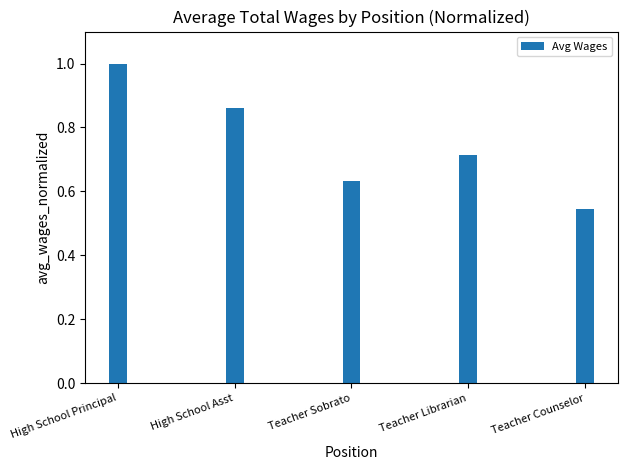

Which category has the highest value across all series?

High School Principal